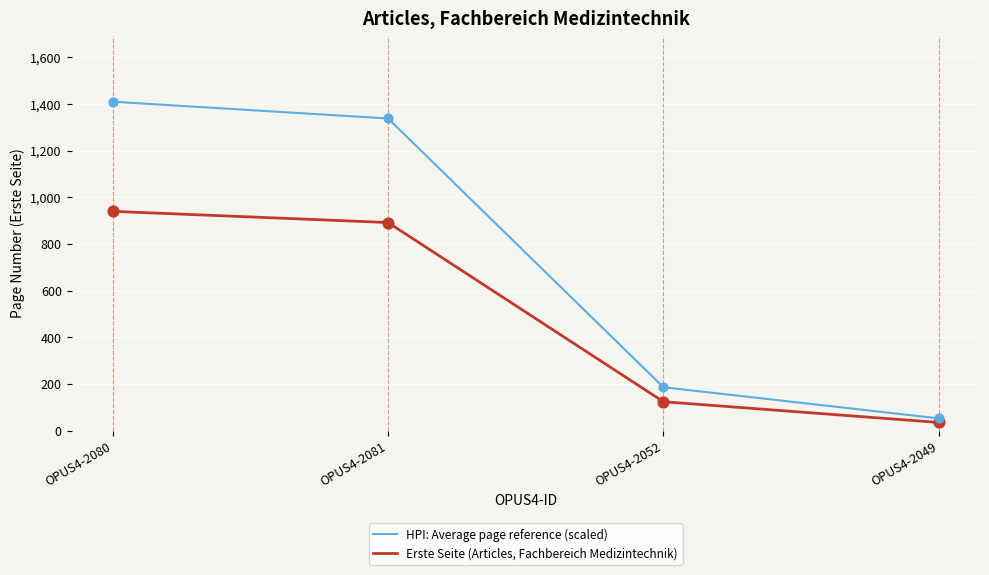

What are all the series names shown in the legend?

HPI: Average page reference (scaled), Erste Seite (Articles, Fachbereich Medizintechnik)